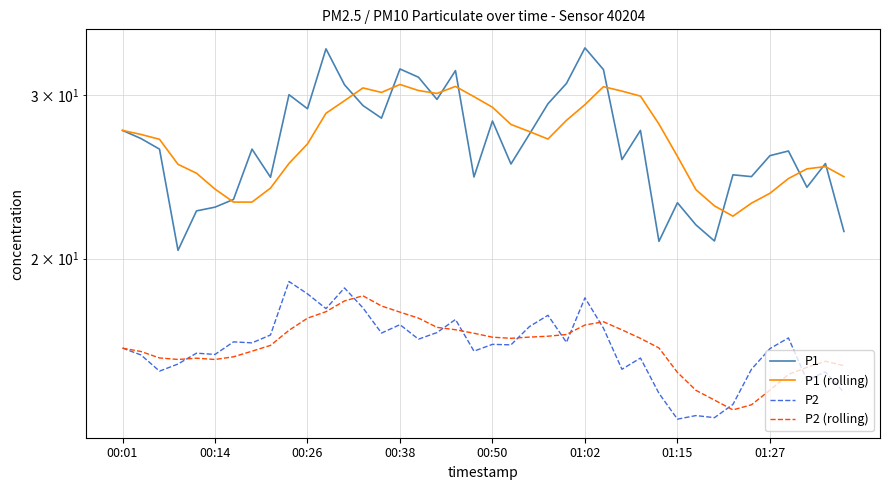

True or false: P2 (rolling) has a value of 16.8 at 18.

True